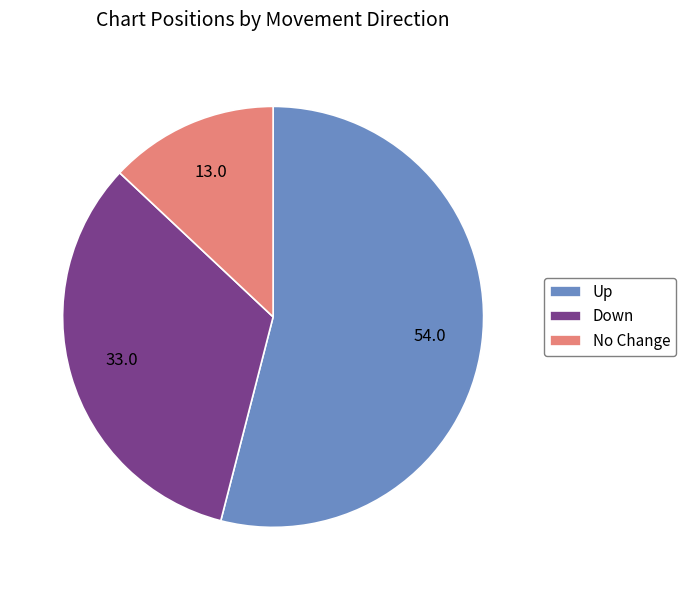

Between Down and Up, which is larger?

Up